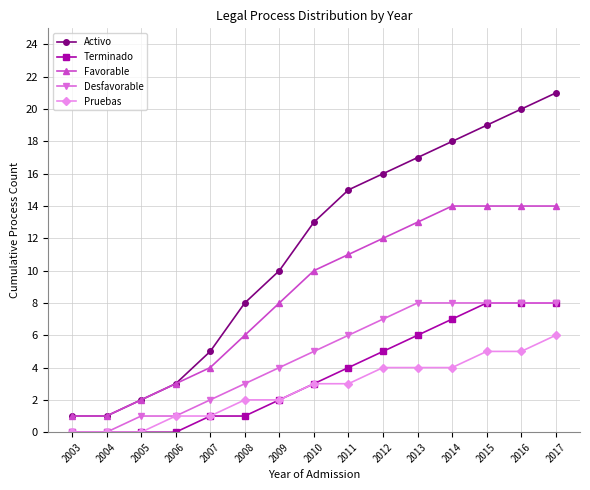

True or false: Desfavorable has a value of 0 at 2003.

True